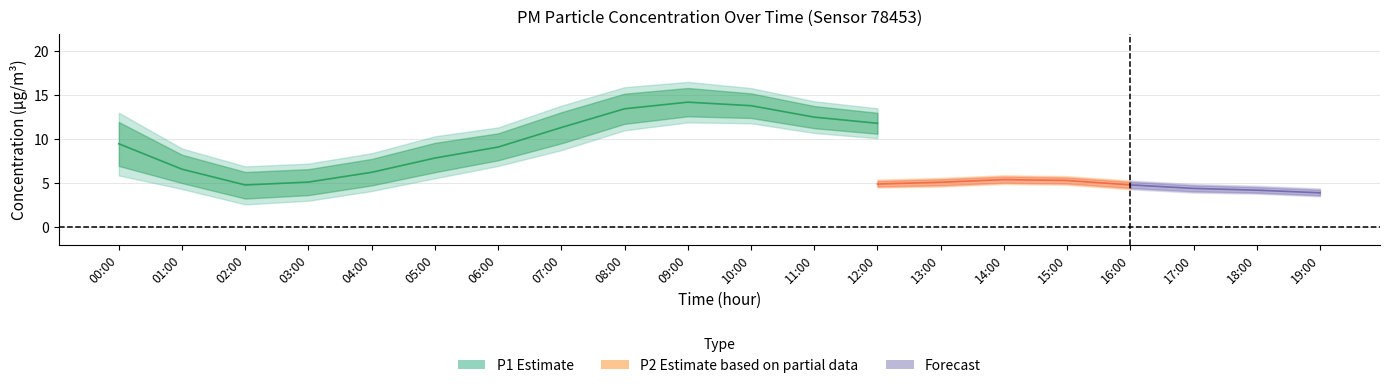

What is the sum of the P1 values at 12:00 and 03:00?

16.9